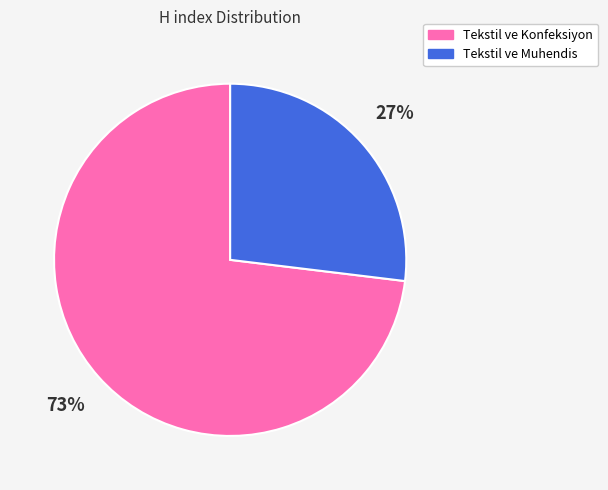

Which has a higher value, Tekstil ve Muhendis or Tekstil ve Konfeksiyon?

Tekstil ve Konfeksiyon